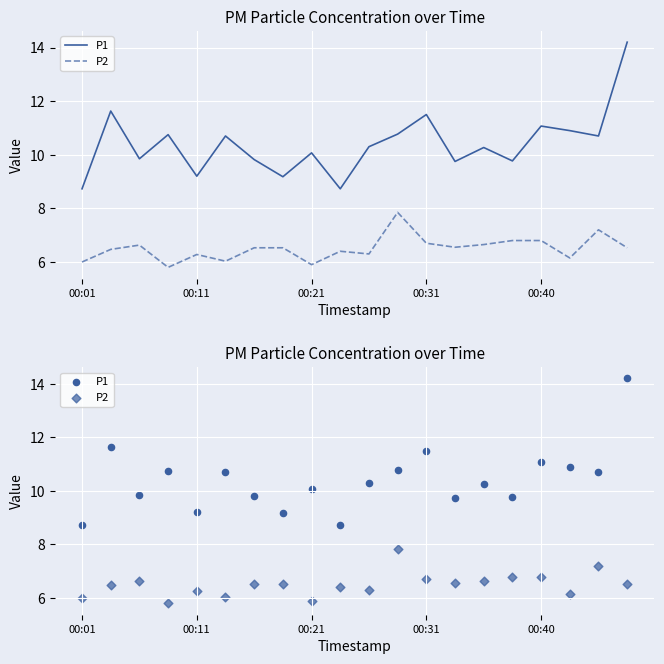

Which series reaches the minimum Y coordinate?

P2